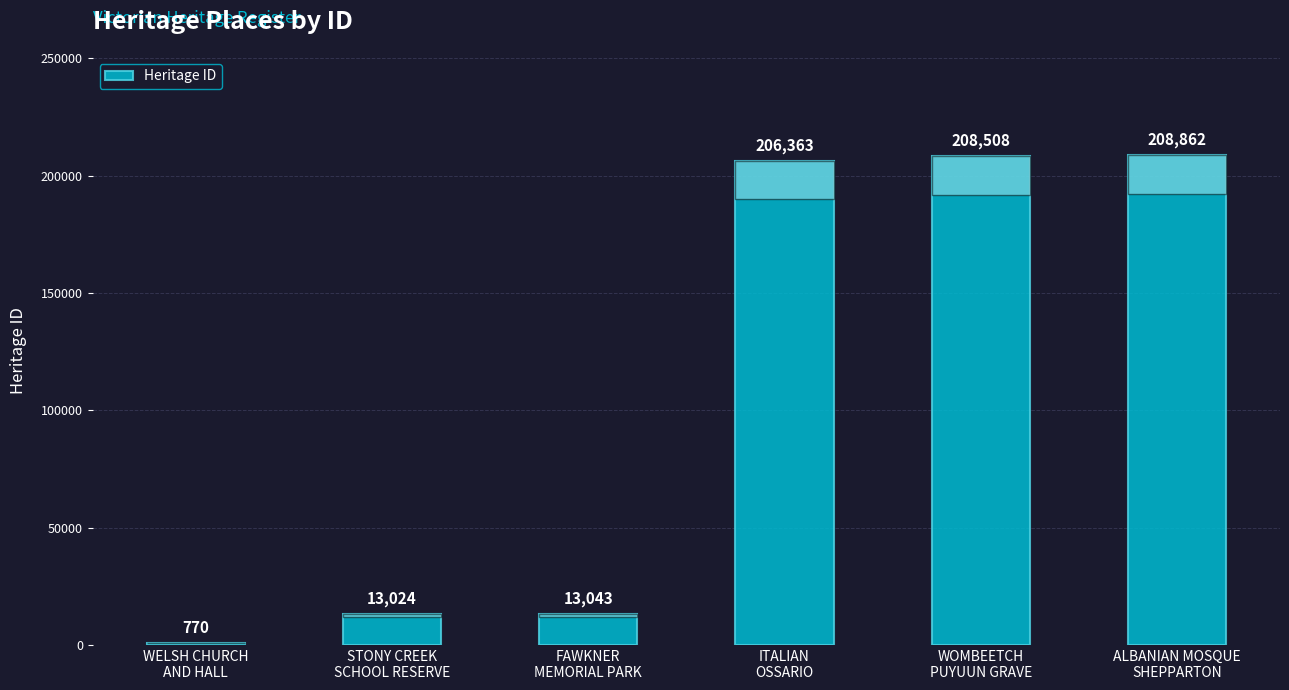

What is the value of the 4th bar from the left?

206363